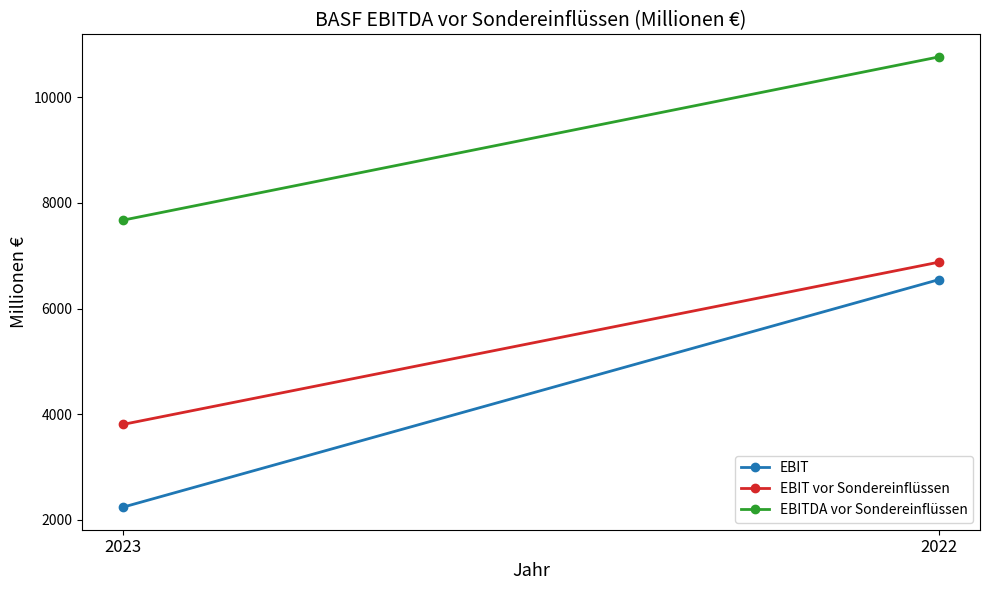

Between 2023 and 2022, which is larger?

2022